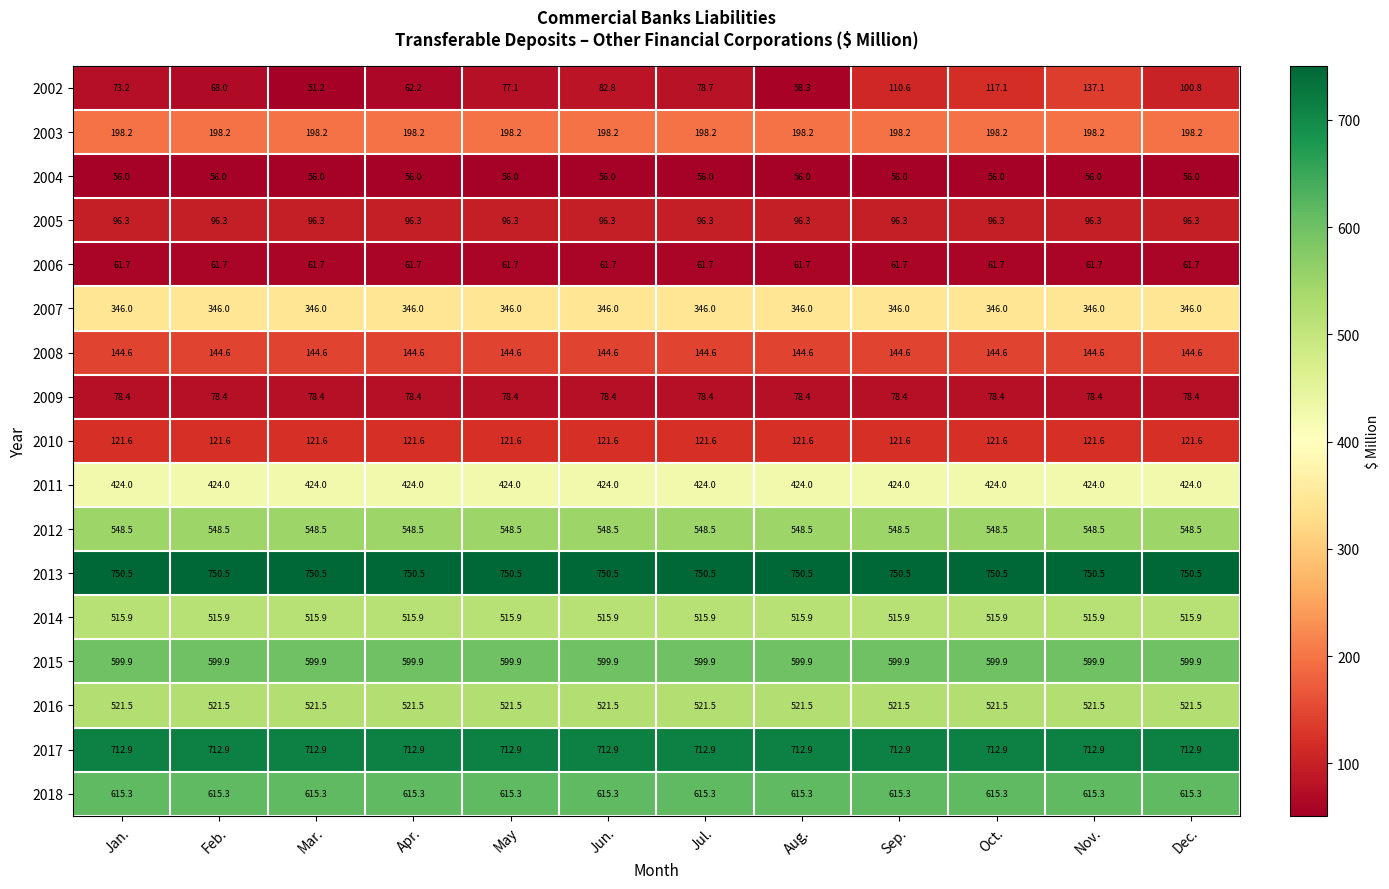

What is the greatest value displayed?

750.5